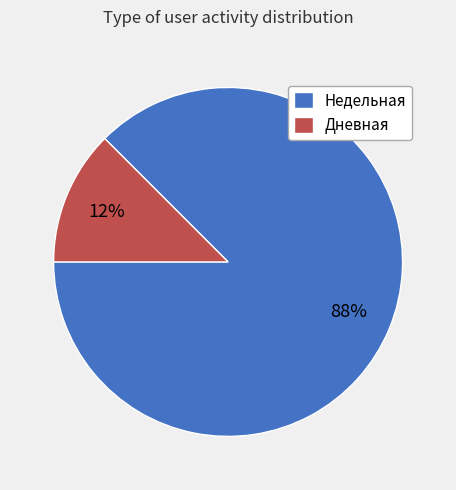

Does any single category account for the majority?

Yes